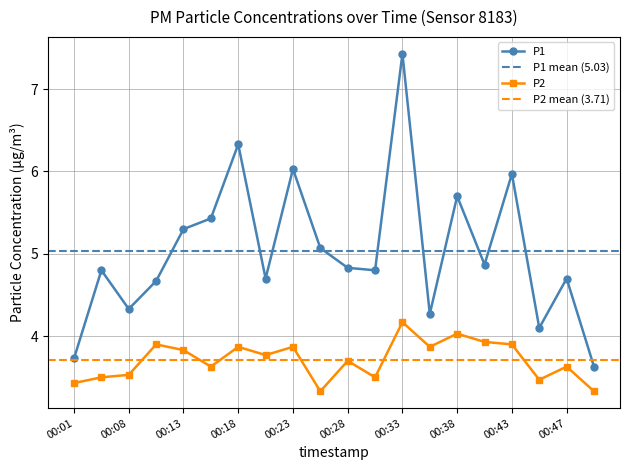

Does the chart have visible grid lines?

Yes